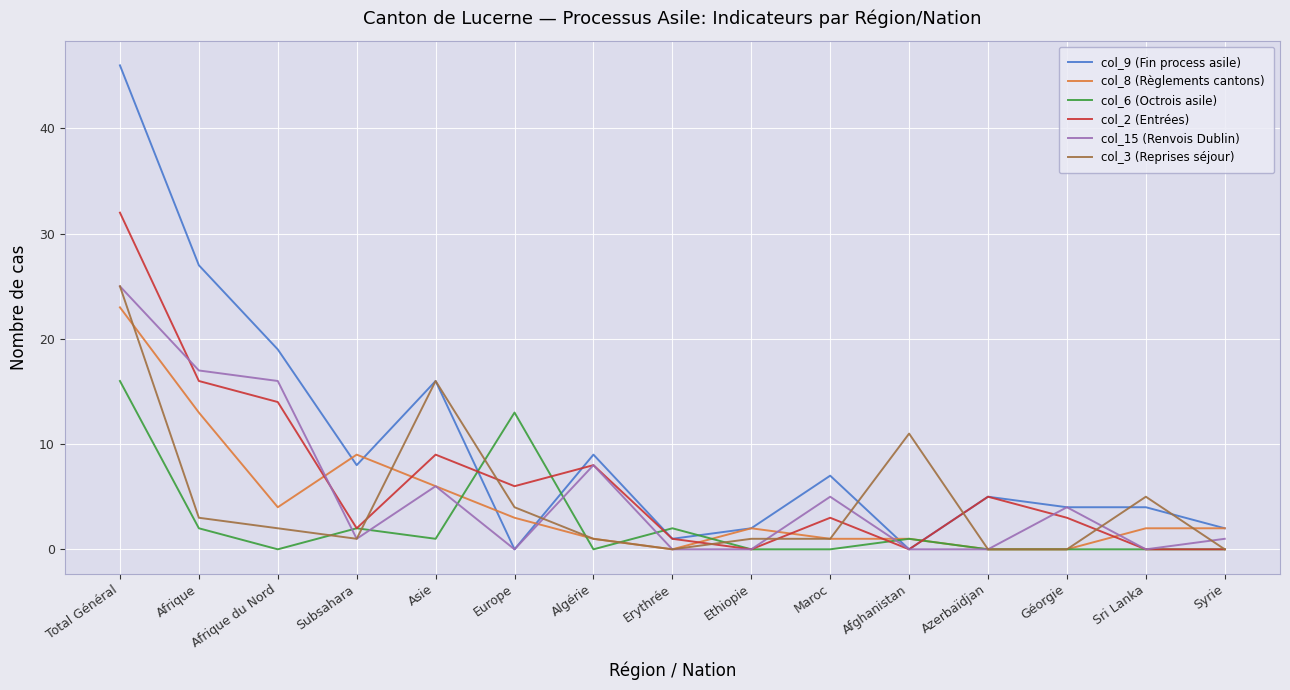

True or false: col_3 (Reprises séjour) and col_6 (Octrois asile) cross at least once.

True